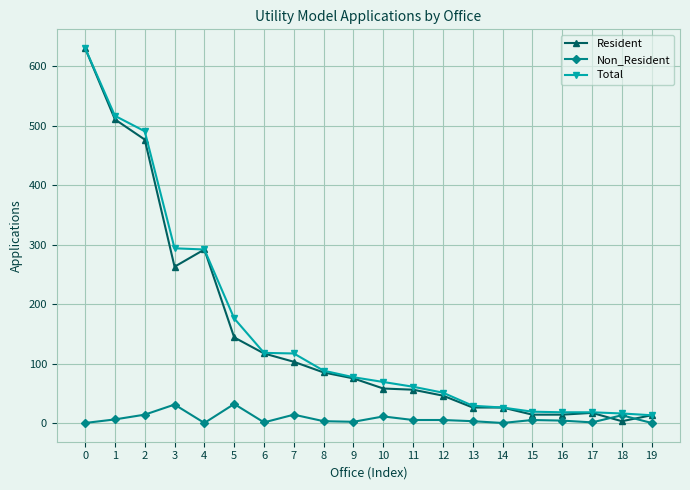

At how many categories does at least one series exceed 595?

1